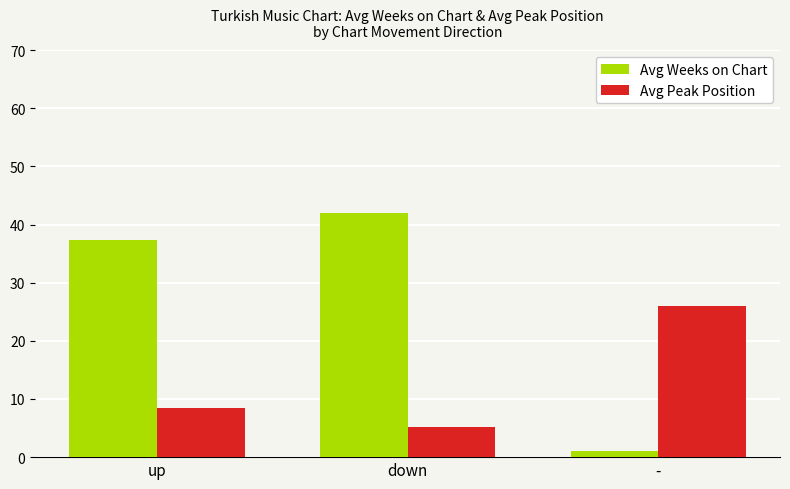

True or false: Avg Peak Position has a value of 14.2 at -.

False